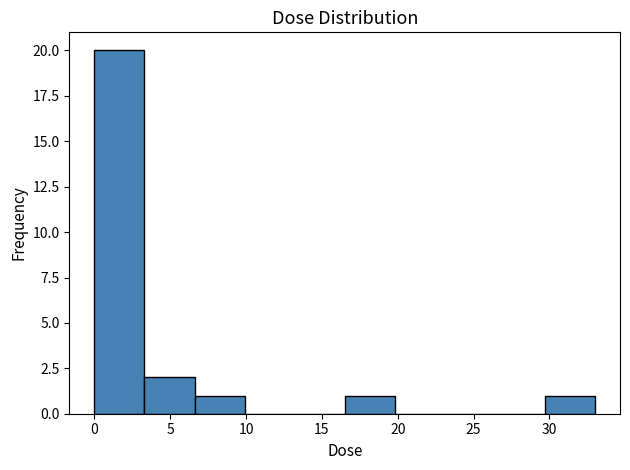

Reading left to right, list every bar in this chart as the range it spans on the x-axis followed by its height. Neither the bar edges nor the heights are printed on the chart, so give them approximately, as read against the axes.

0.0 to 3.5: 20
3.5 to 6.5: 2
6.5 to 10.0: 1
10.0 to 13.0: 0
13.0 to 16.5: 0
16.5 to 20.0: 1
20.0 to 23.0: 0
23.0 to 26.5: 0
26.5 to 29.5: 0
29.5 to 33.0: 1